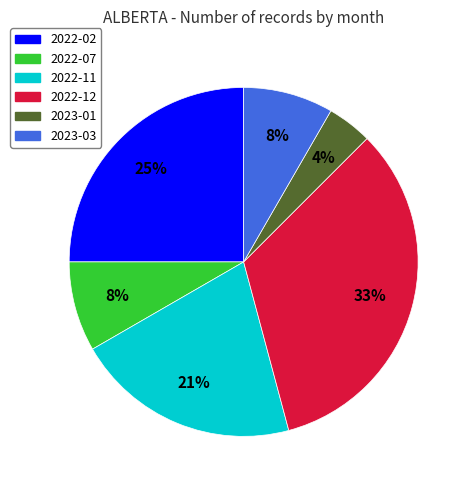

To the nearest percent, what is the difference between the largest and smallest slice percentages?

29%